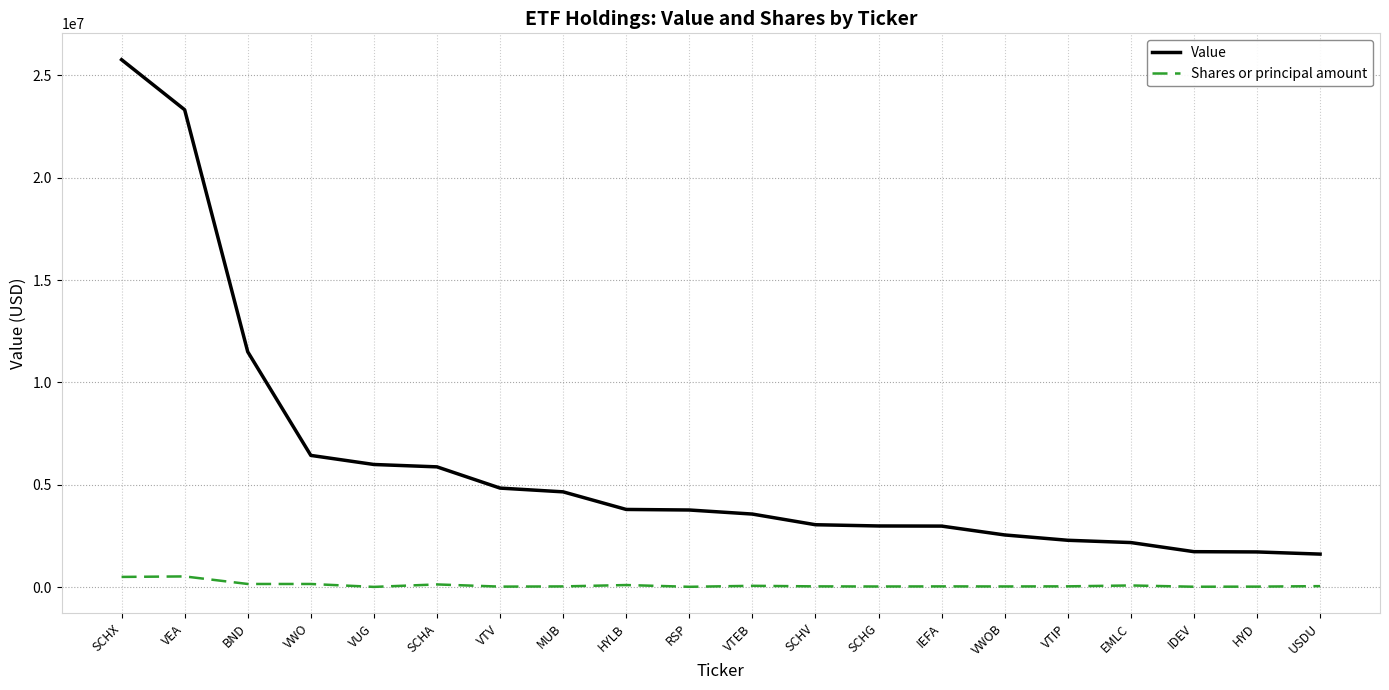

At how many categories does at least one series exceed 13789427?

2